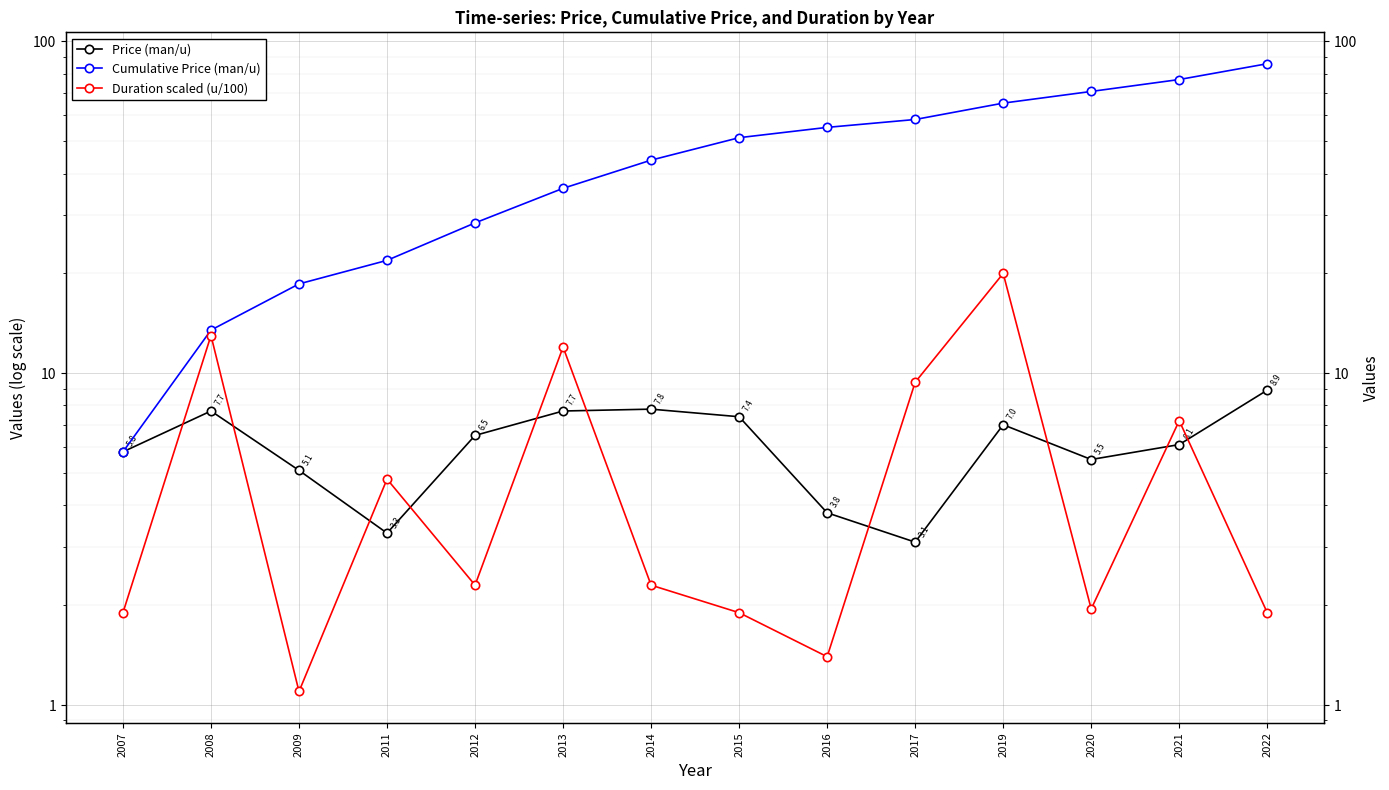

What is the difference between the Duration scaled (u/100) values at 2020 and 2019?

18.1